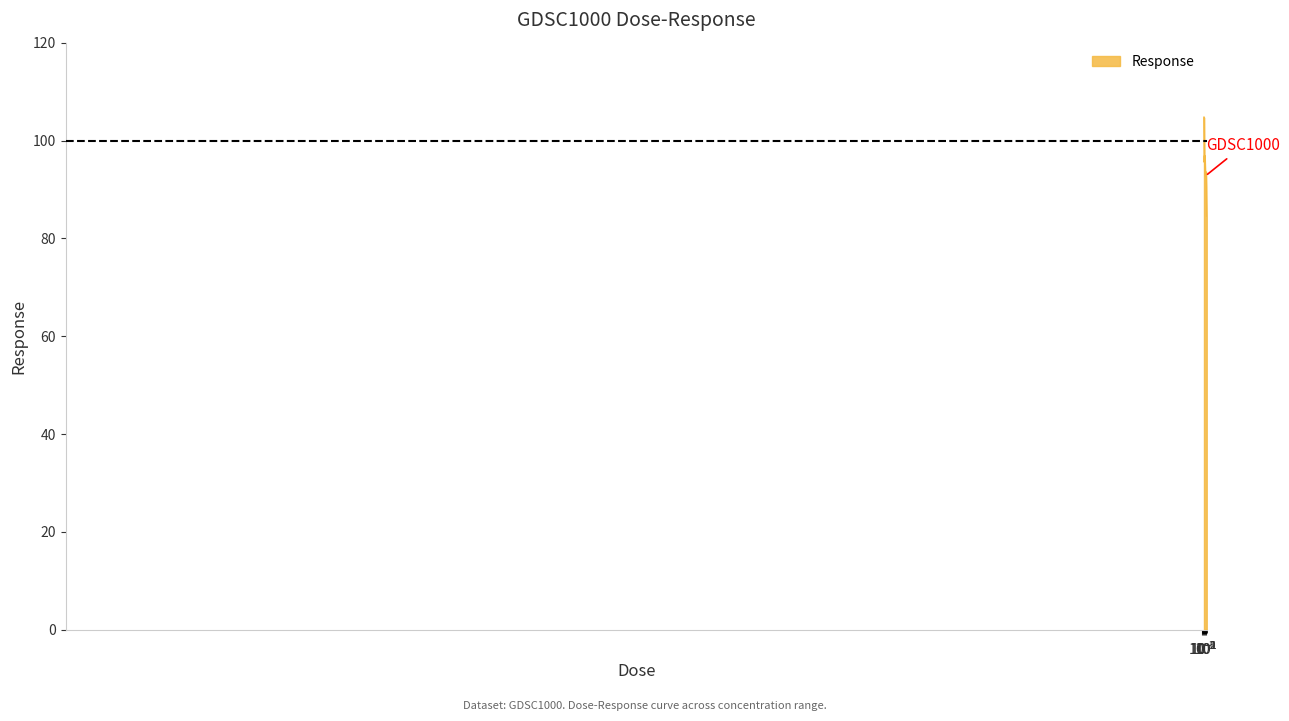

How many categories are shown in the chart?

9